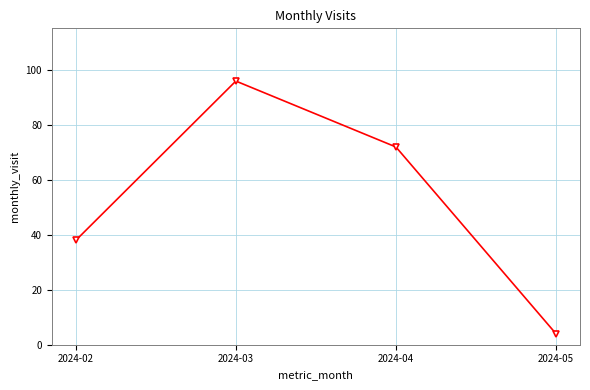

What is the sum of the values at 2024-05 and 2024-03?

100